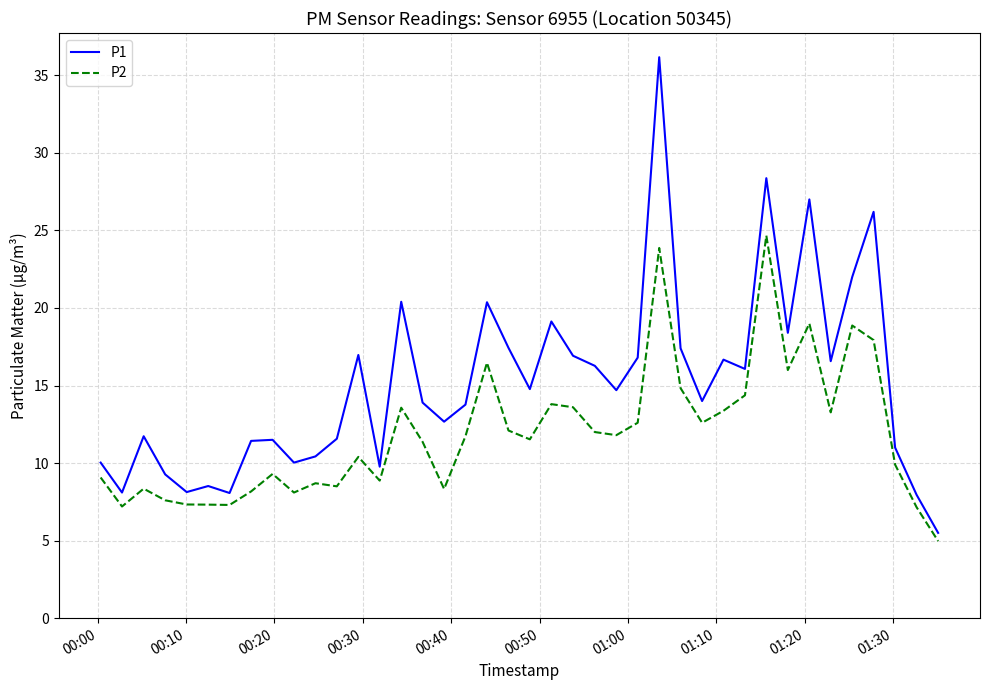

Which series has the largest total across all categories?

P1